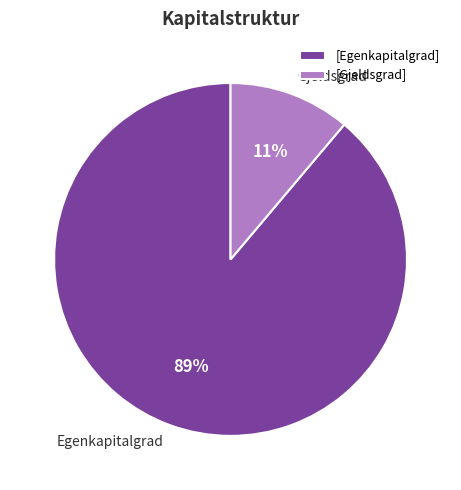

Do Egenkapitalgrad and Gjeldsgrad together represent more than half of the pie?

Yes